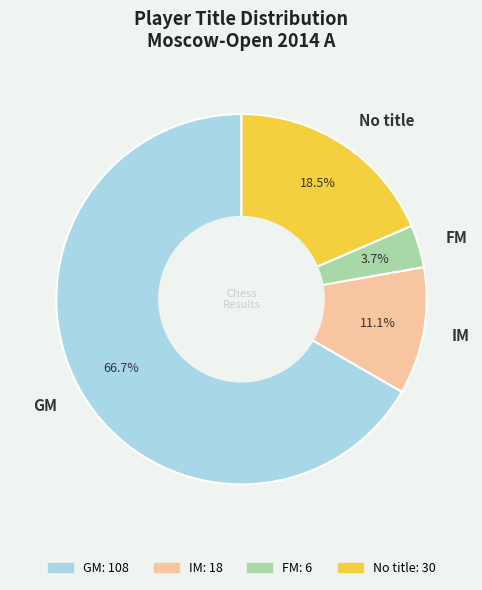

How many slices are in this pie chart?

4